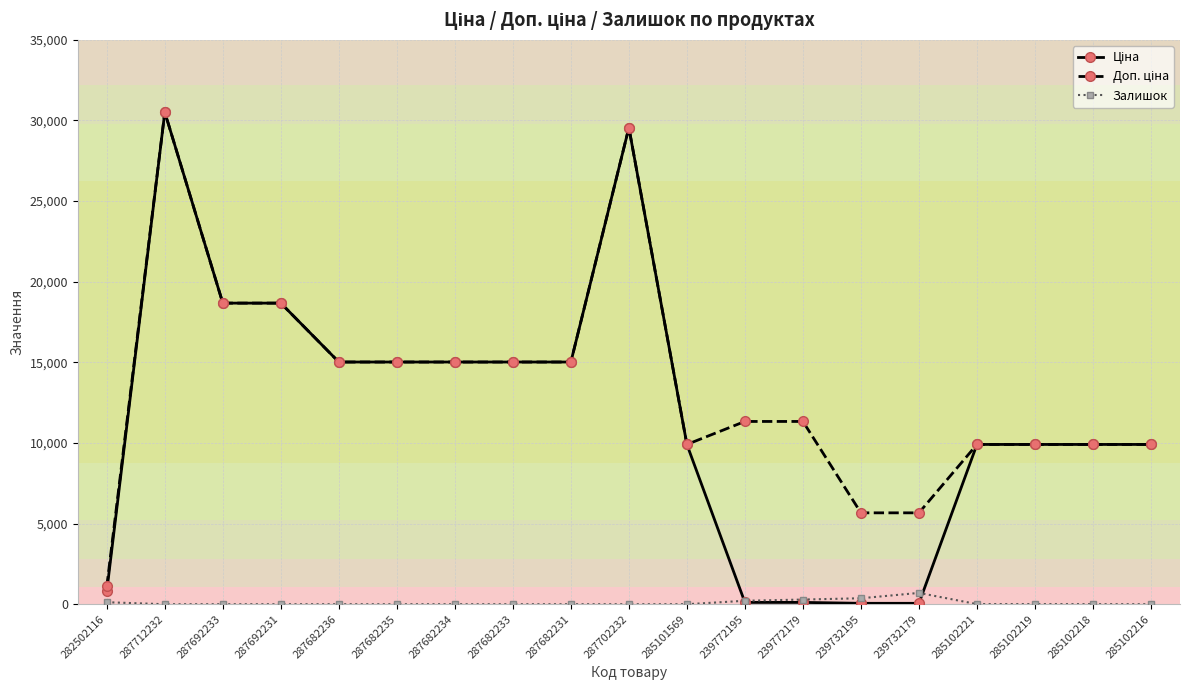

What is the difference between the highest and lowest values at 285102216?

9908.5